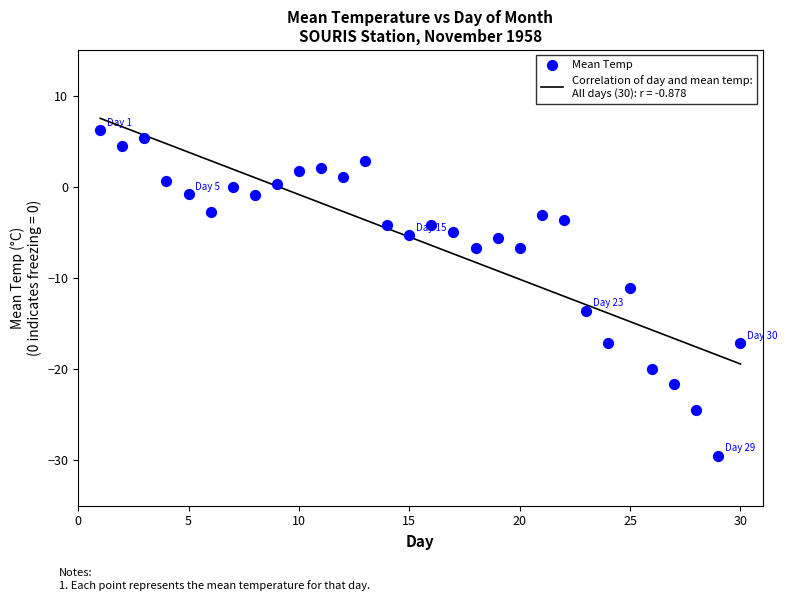

What is the range of Y values (max minus min)?

35.7